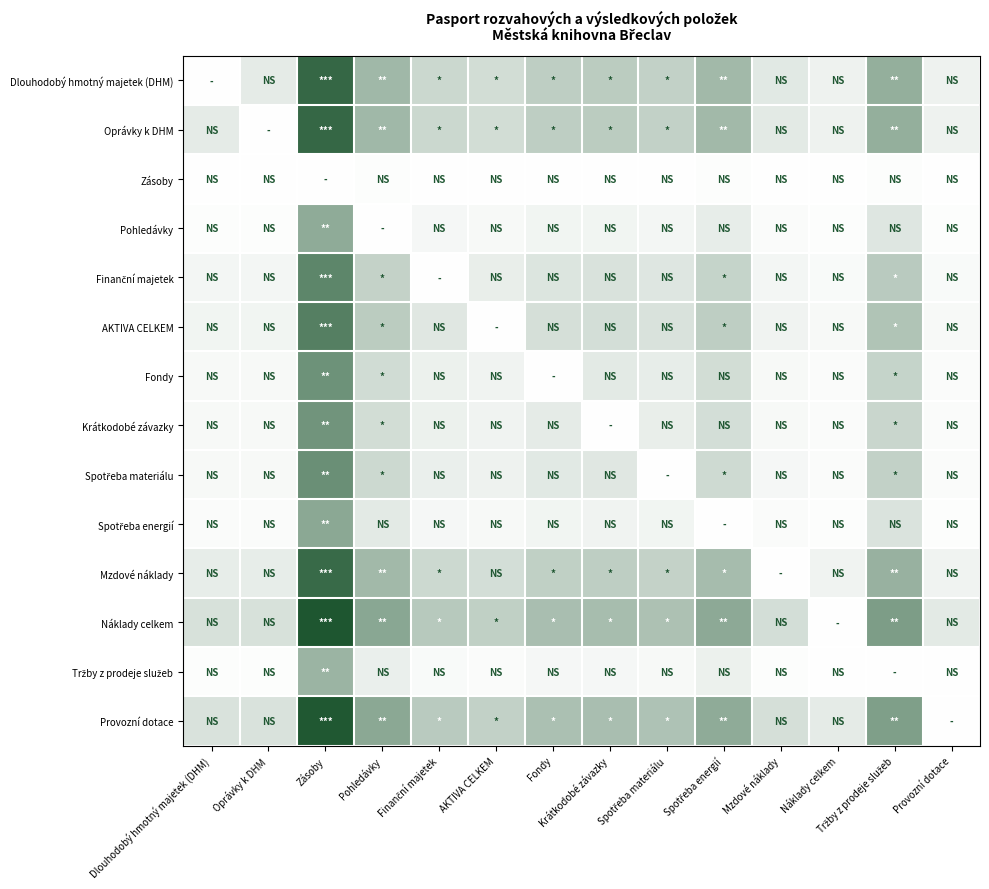

Which series has the widest spread of values?

Náklady celkem